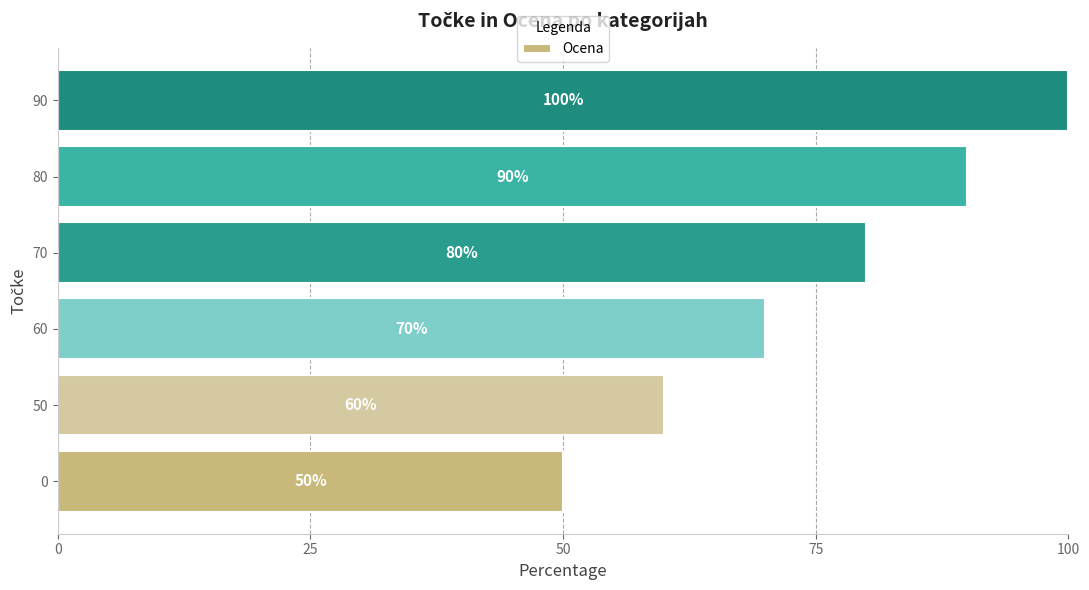

What is the average value?

75